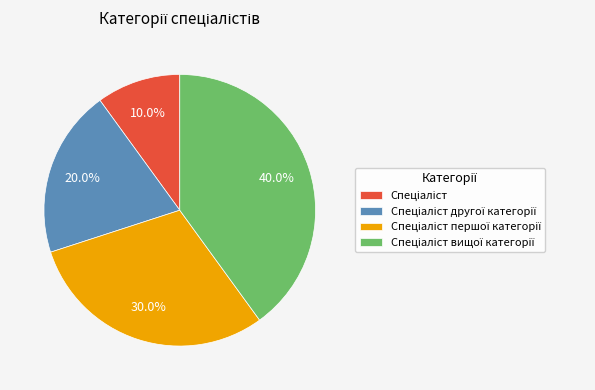

Does any single category account for the majority?

No